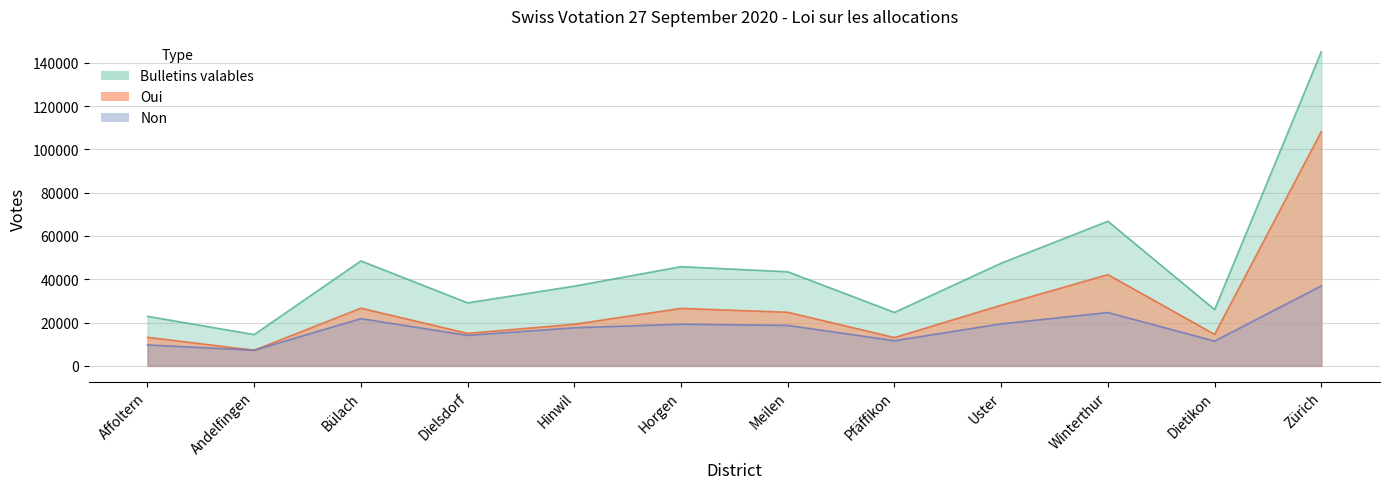

What position from the left is Pfäffikon?

8